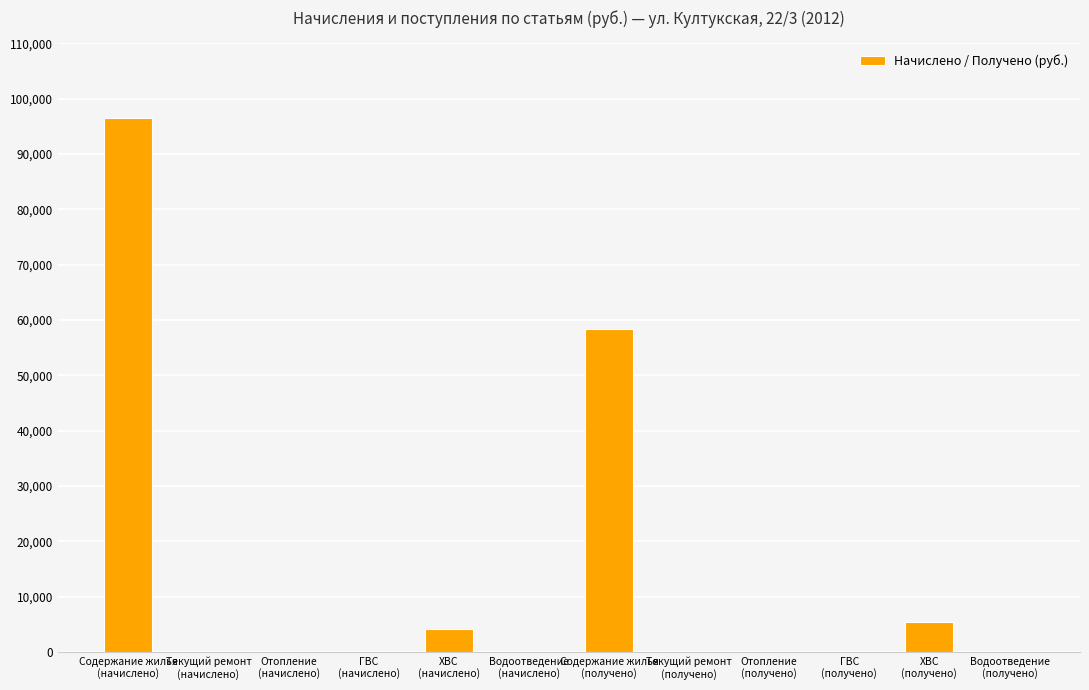

What is the sum of all values?

164389.1